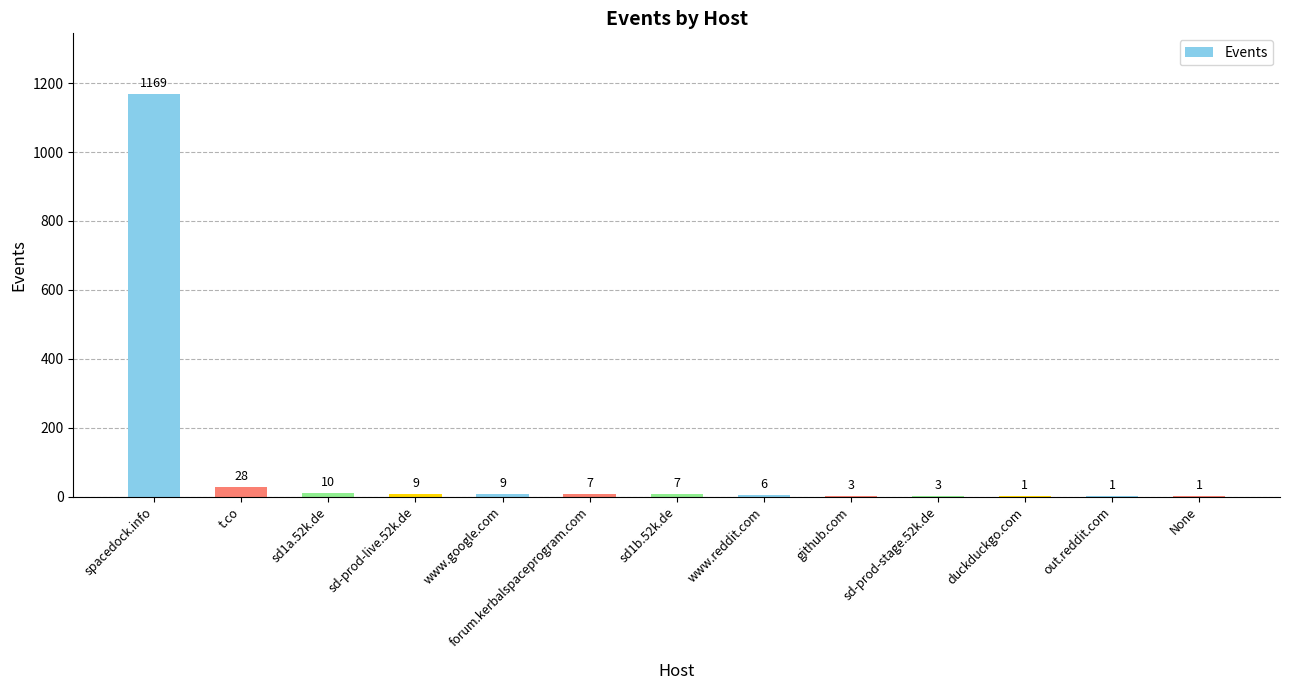

What is the sum of all values?

1254